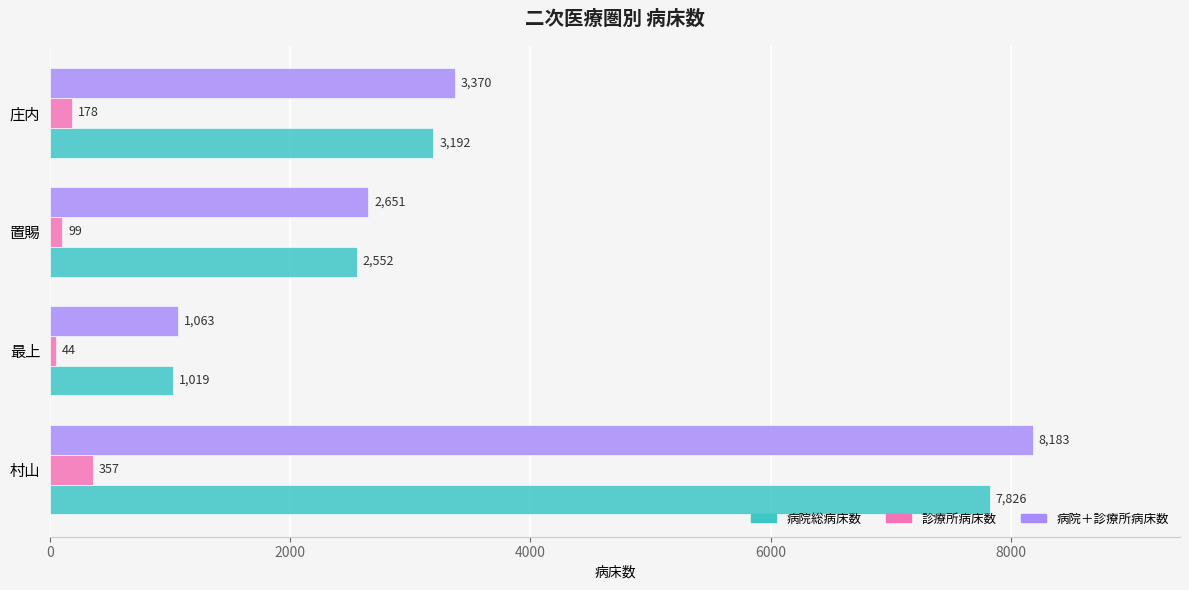

At 庄内, list the series in order from largest to smallest.

病院＋診療所病床数, 病院総病床数, 診療所病床数